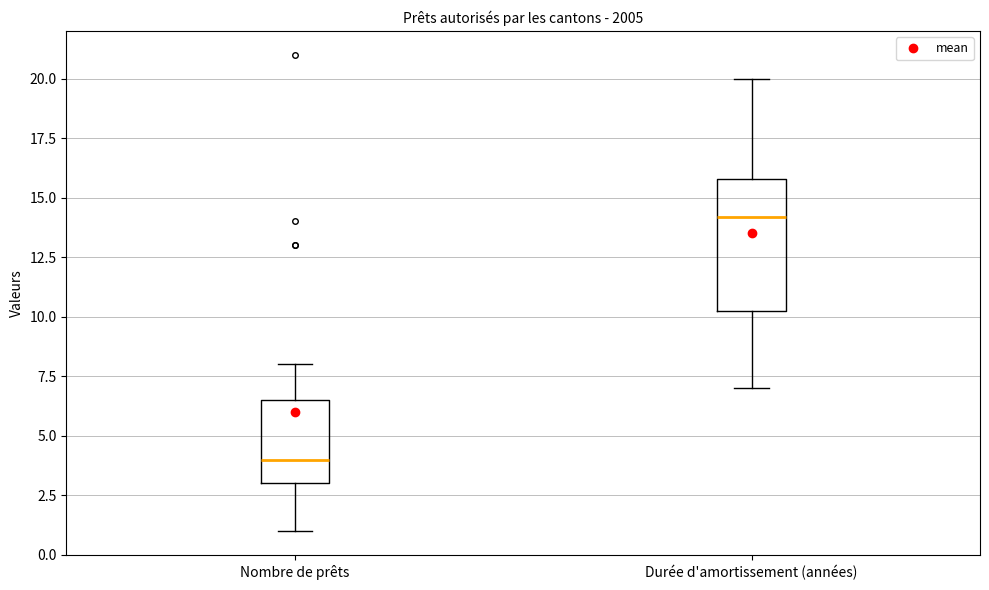

Reading left to right, read every box against the y-axis: the position of its median line, the range the box covers, and the ends of its whiskers. The values are not printed on the chart, so give them approximately, as read against the axis.

Nombre de prêts: median 4.0, box 3.0 to 6.5, whiskers 1.0 to 8.0
Durée d'amortissement (années): median 14.0, box 10.0 to 16.0, whiskers 7.0 to 20.0